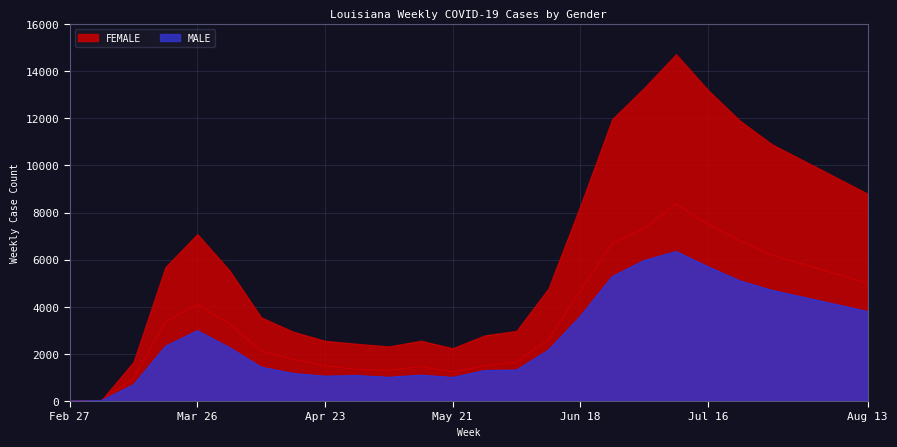

What is the highest value of the MALE series?

6346